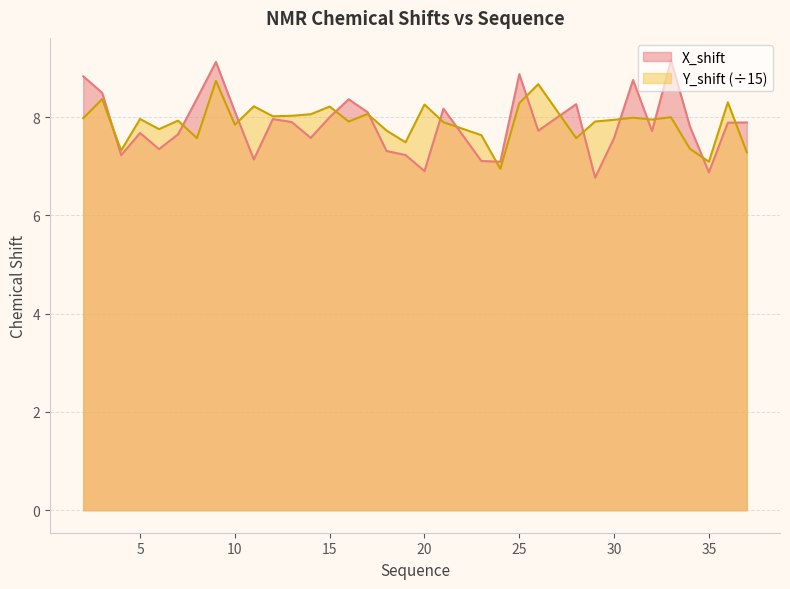

How many intersections are there between X_shift and Y_shift?

16